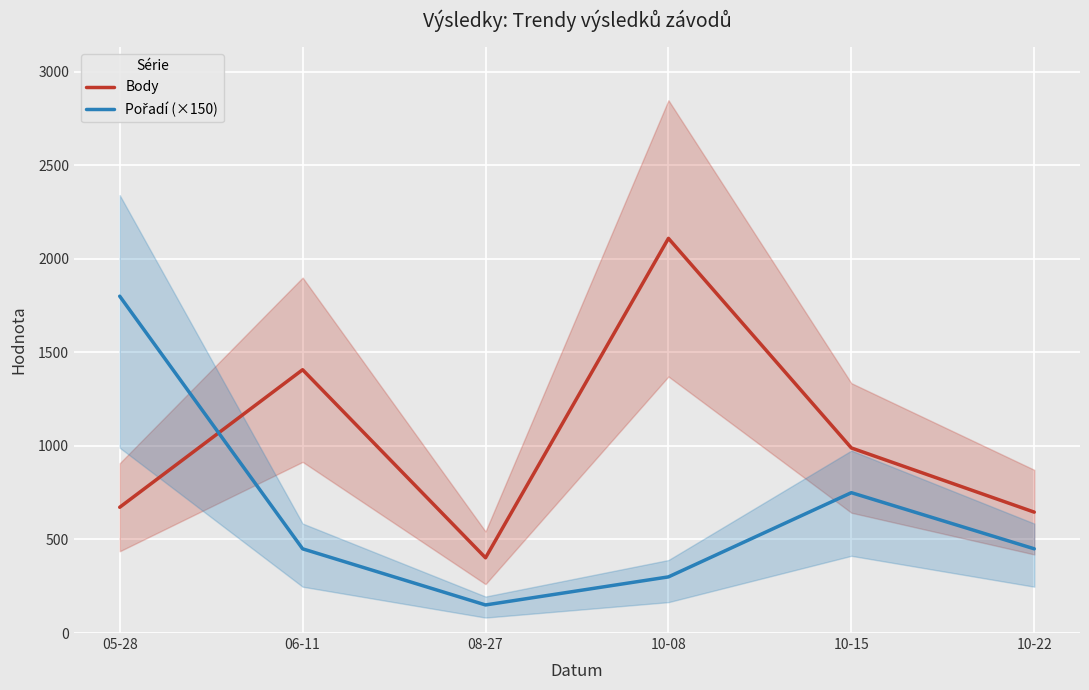

What is the value of the Pořadí (×150) point at the 3rd from the left?

150